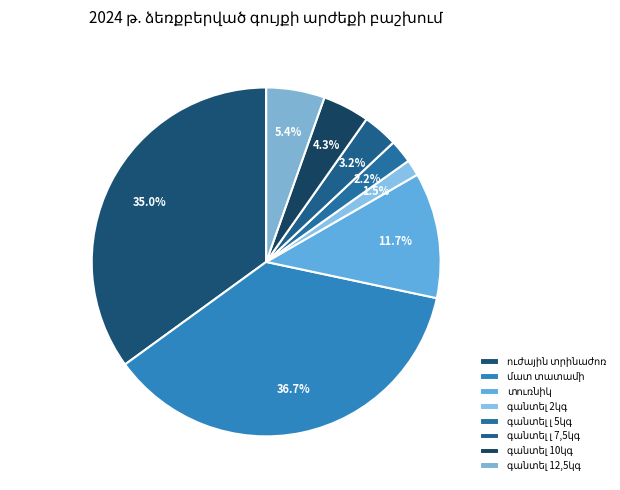

How many segments does this pie chart have?

8